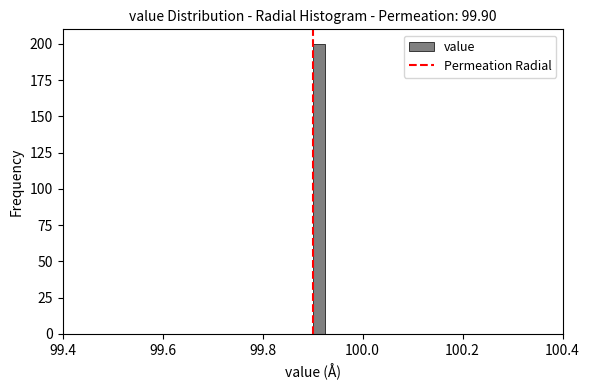

Read against the x-axis, roughly where is the centre of the tallest bar?

99.92